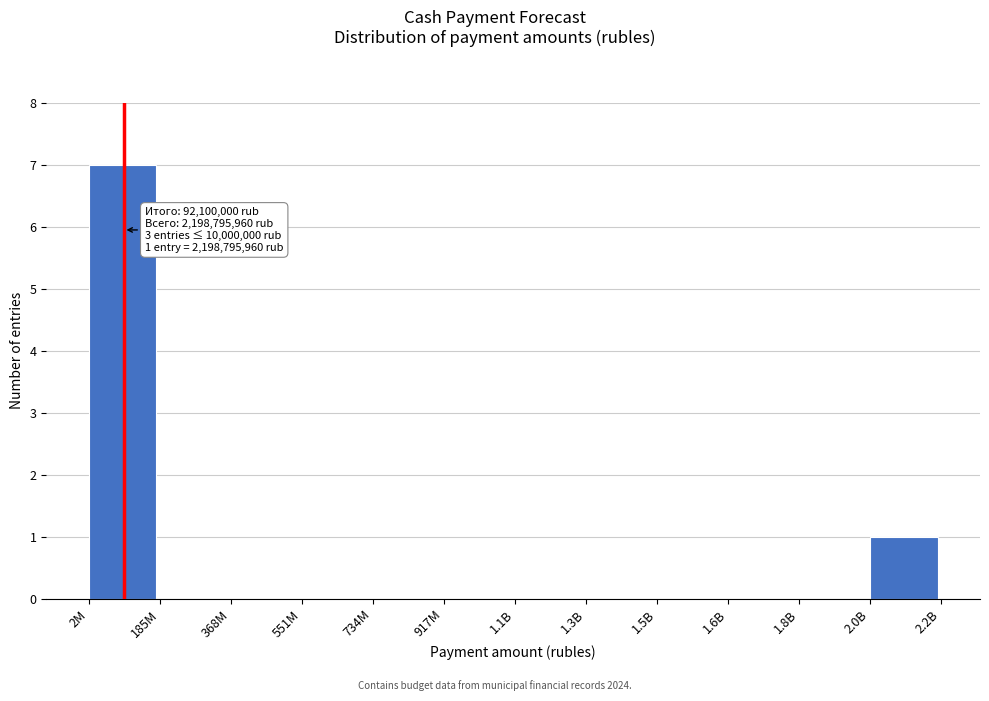

Reading left to right, extract all data points from this chart.

2M=7	185M=0	368M=0	551M=0	734M=0	917M=0	1.1B=0	1.3B=0	1.5B=0	1.6B=0	1.8B=0	2.0B=1